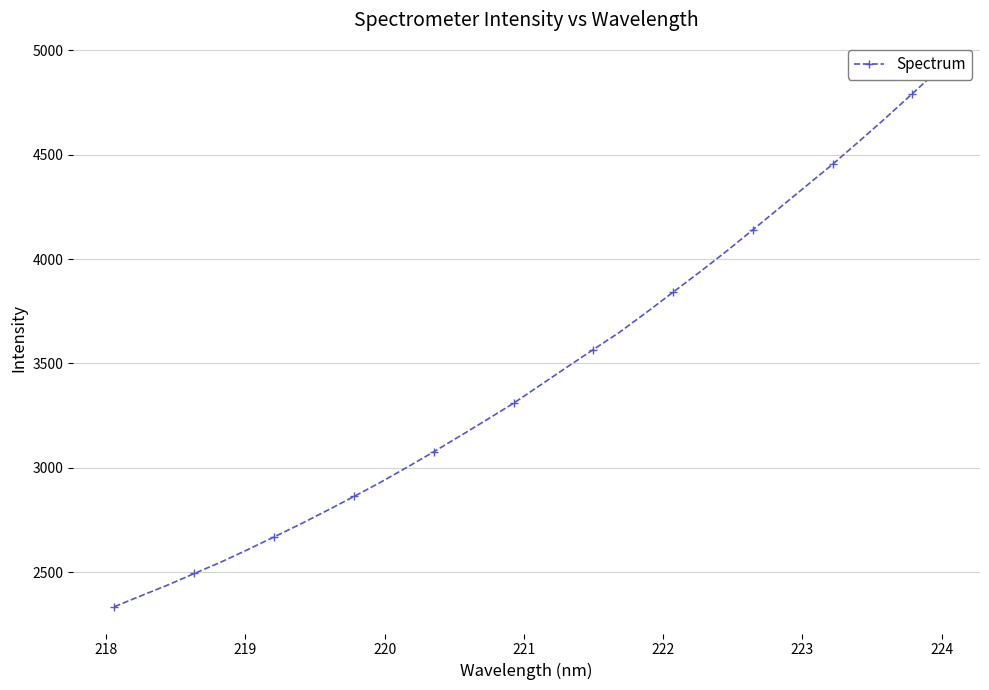

How many data points does each series have?

32